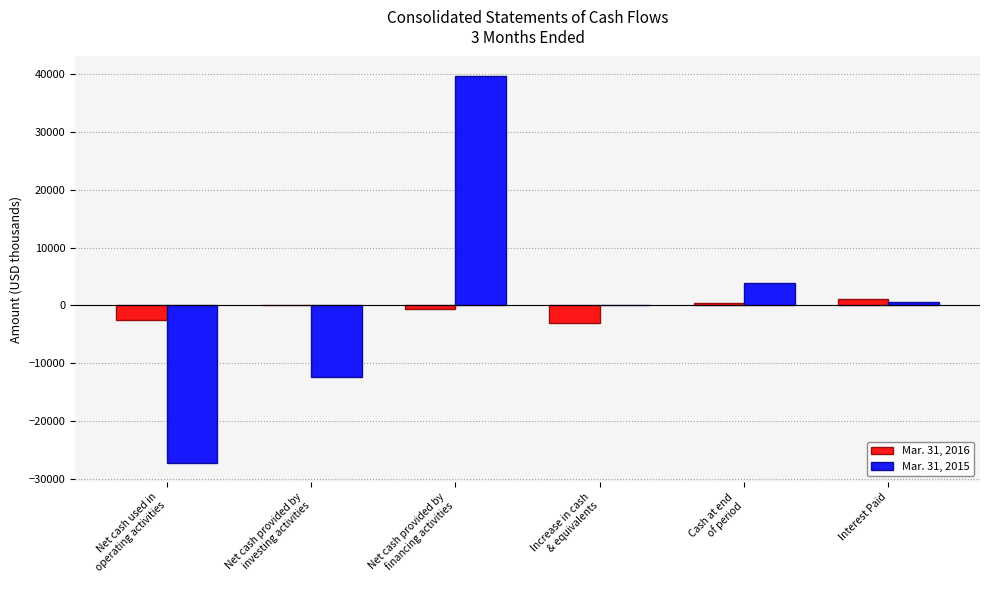

Is it true that Mar. 31, 2016 equals 483 at Cash at end
of period?

True